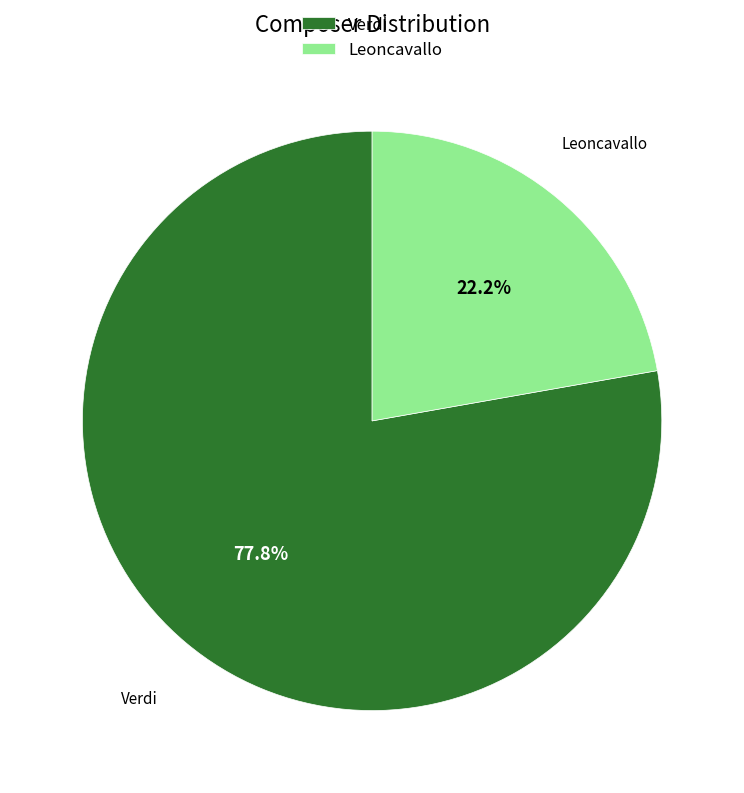

How many segments does this pie chart have?

2